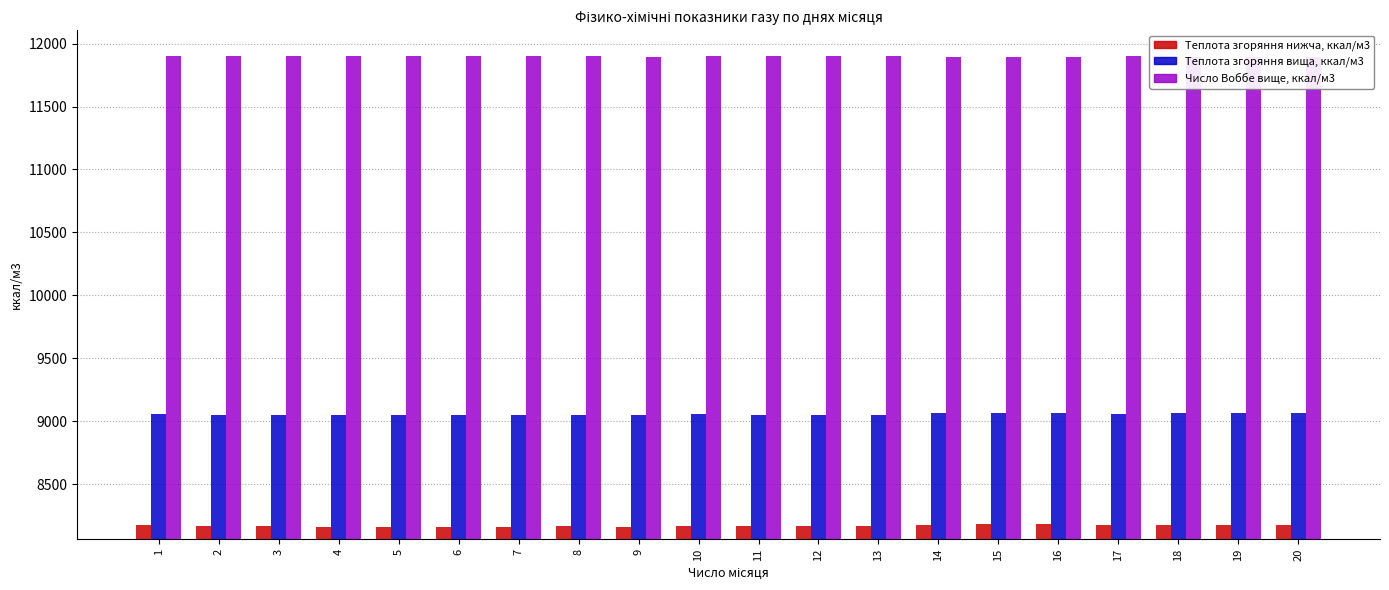

Which series has the largest range (max minus min)?

Теплота згоряння вища, ккал/м3